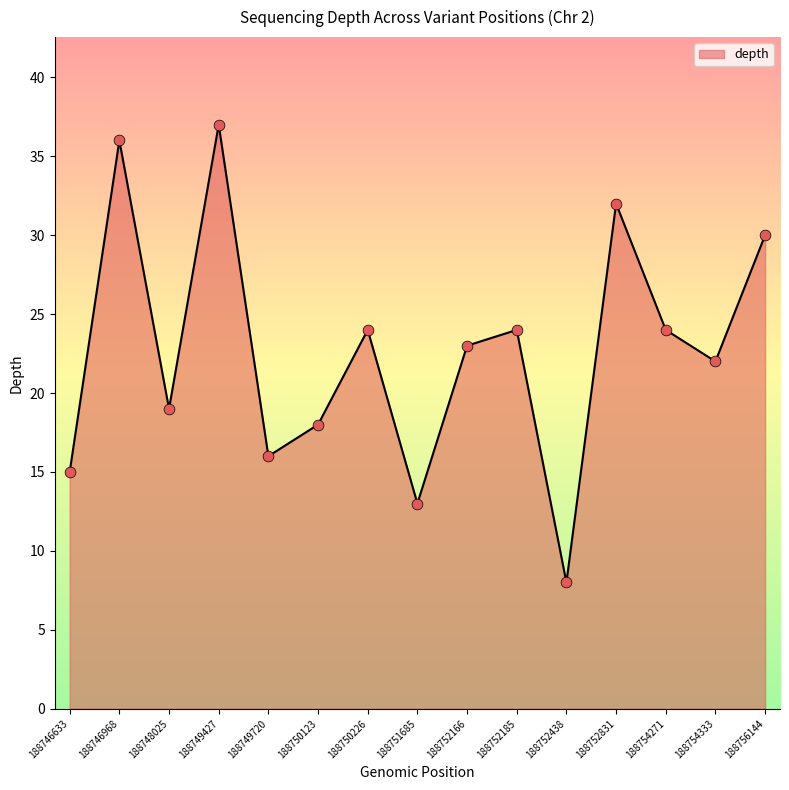

What is the ratio of the value at 188752166 to the value at 188748025?

1.2